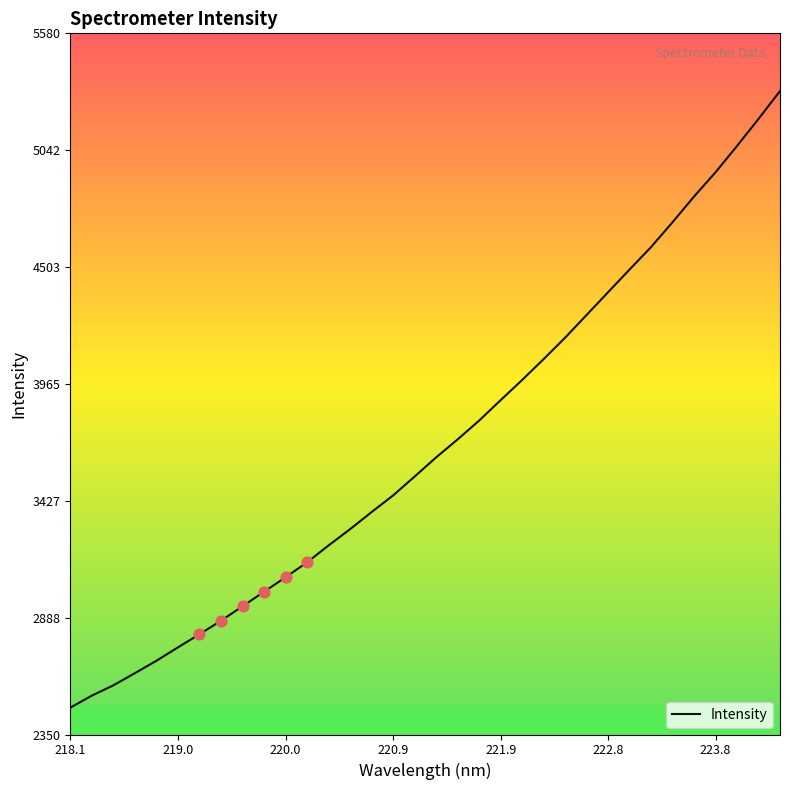

What is the difference between the maximum and minimum values?

2840.5